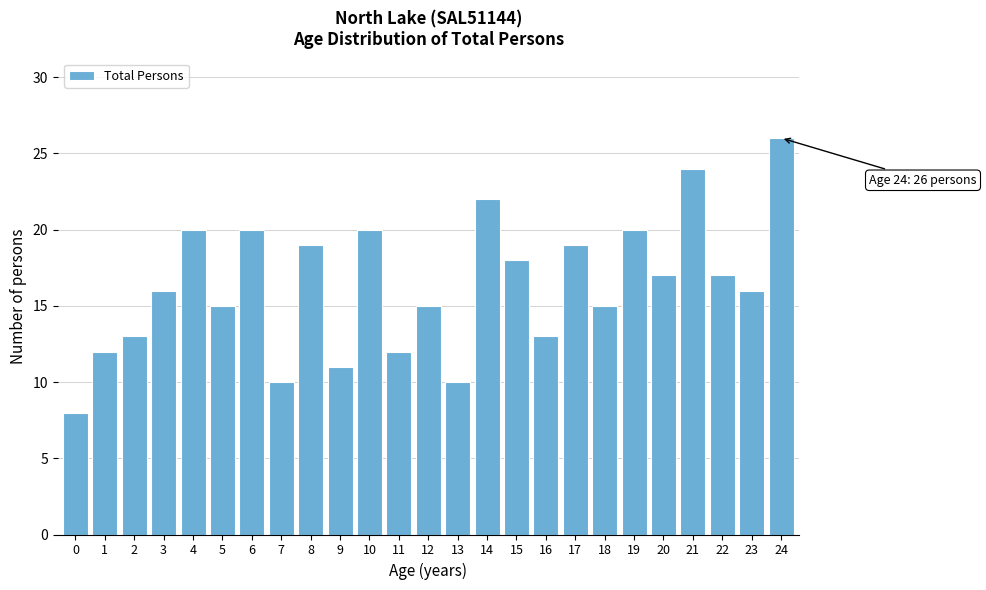

Reading right to left, list all the values displayed in this chart.

24=26	23=16	22=17	21=24	20=17	19=20	18=15	17=19	16=13	15=18	14=22	13=10	12=15	11=12	10=20	9=11	8=19	7=10	6=20	5=15	4=20	3=16	2=13	1=12	0=8